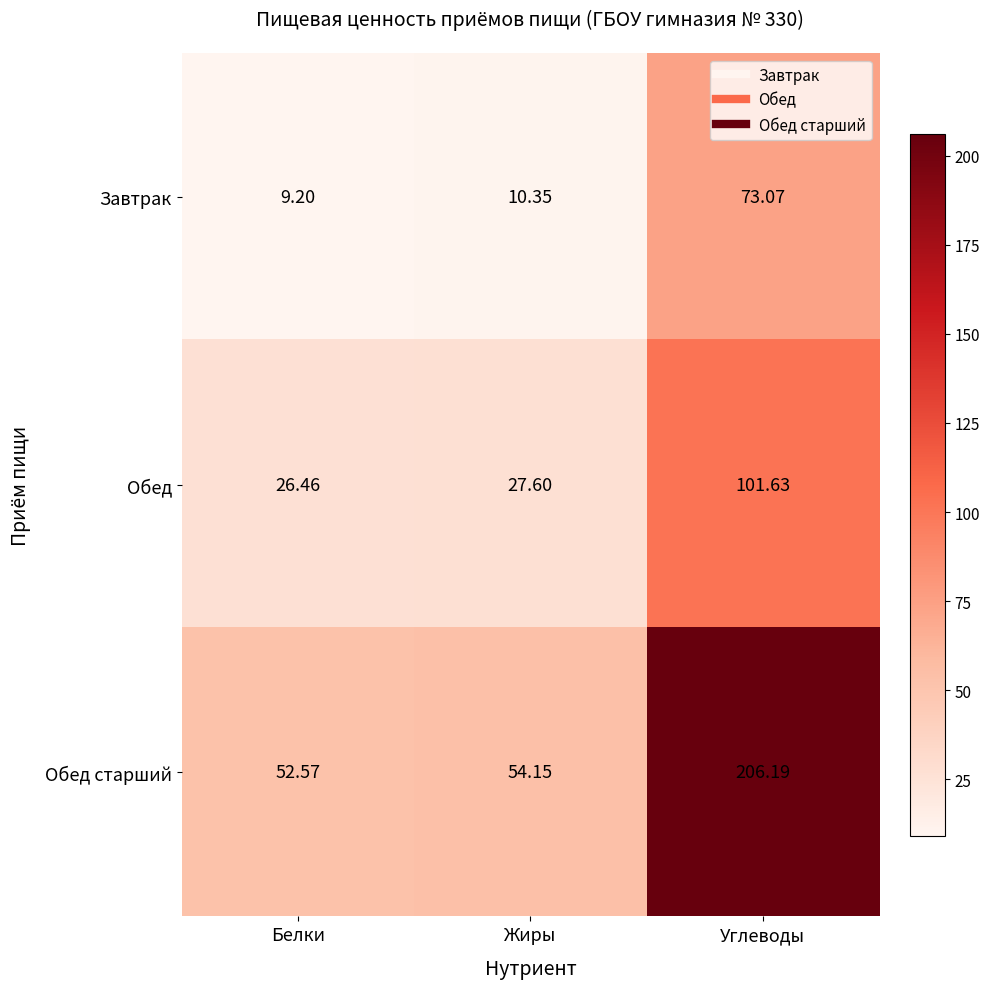

What is the spread (max minus min) of values at Жиры?

43.8